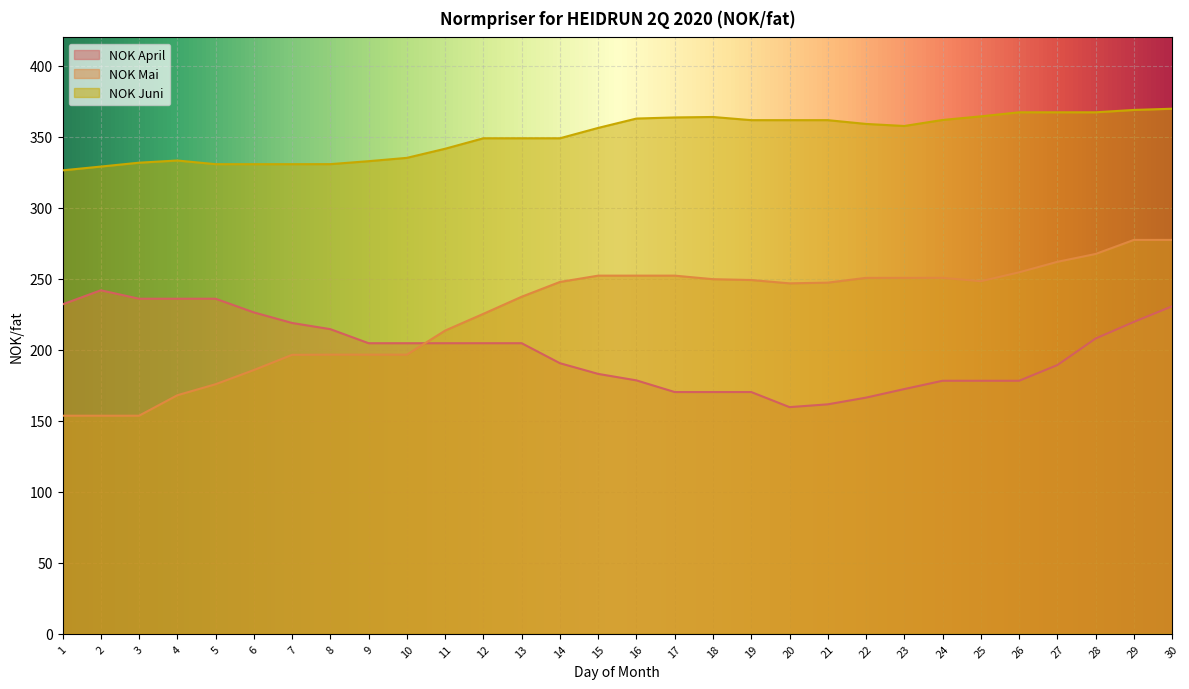

At which category is the sum across all series the highest?

30